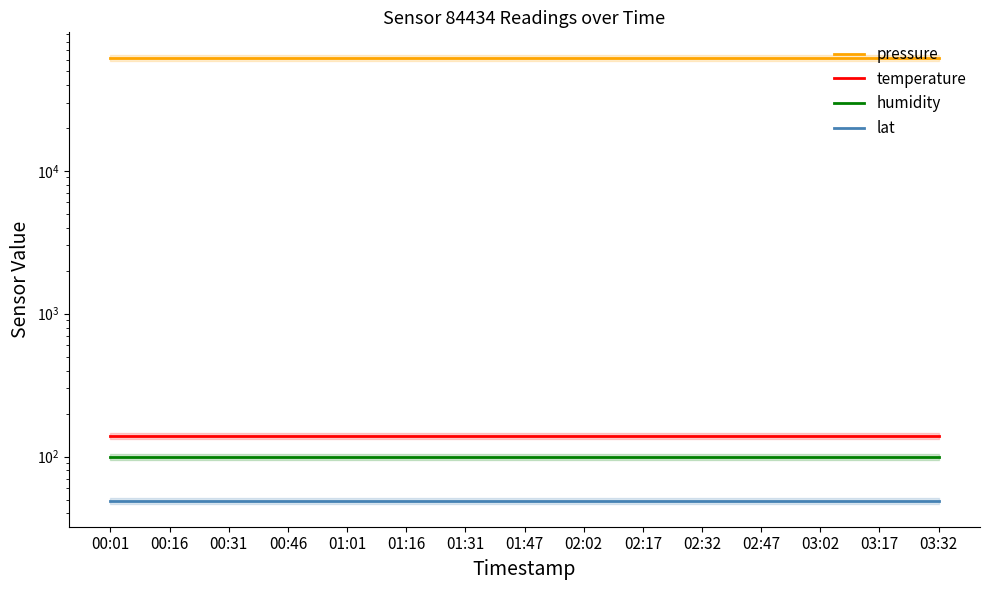

What position from the right is 00:01?

15